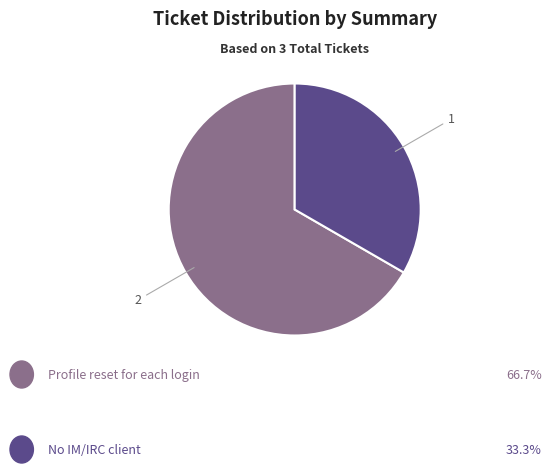

How many segments does this pie chart have?

2